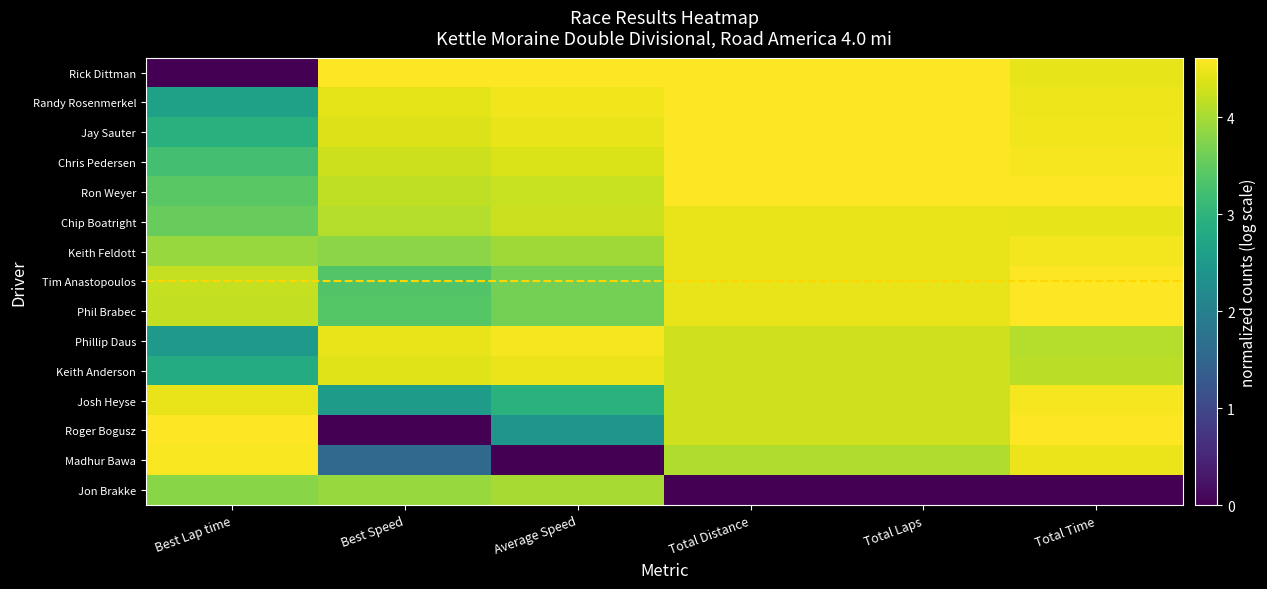

What is the total value across all series at Best Speed?

53.4